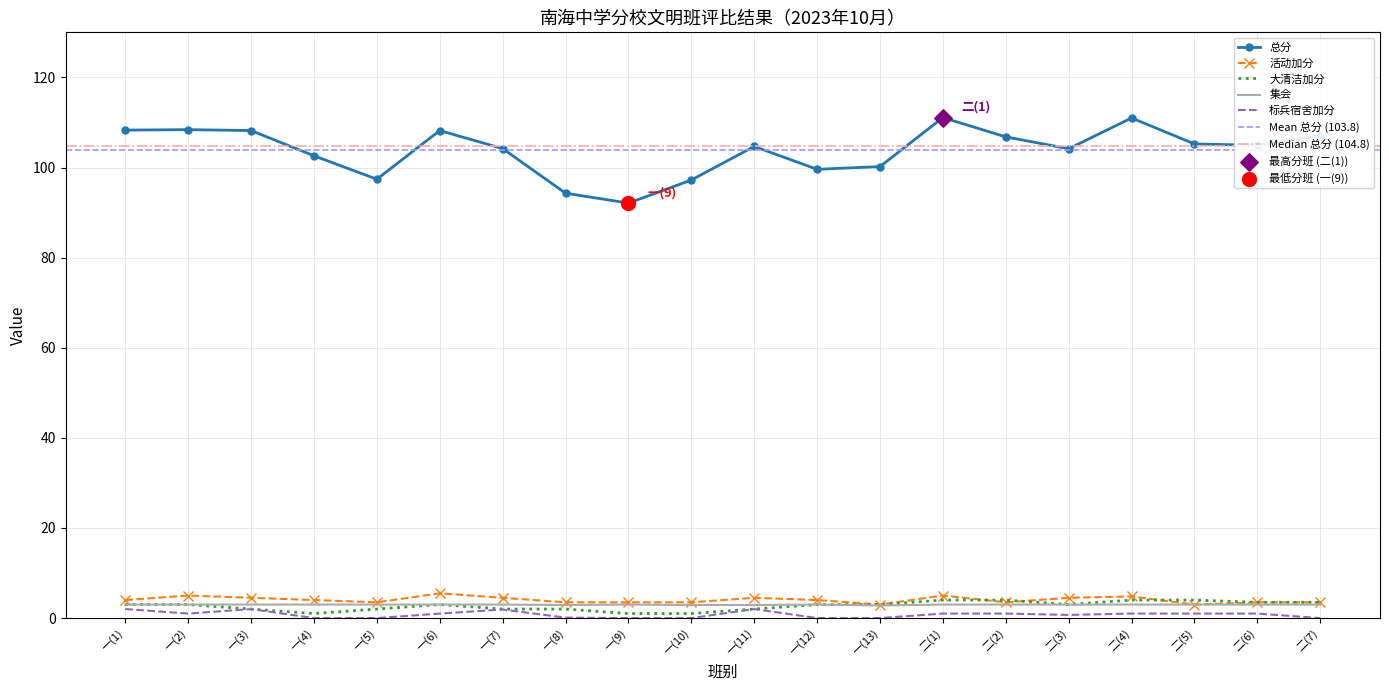

Which series reaches the maximum Y coordinate?

总分